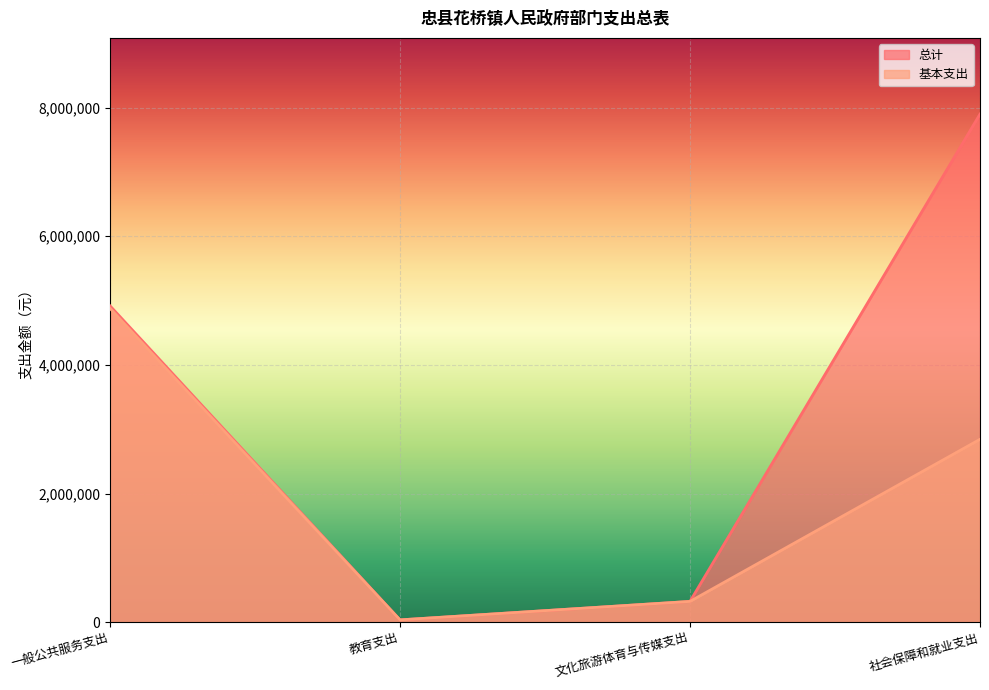

How many values in the 总计 series exceed 4919381?

1